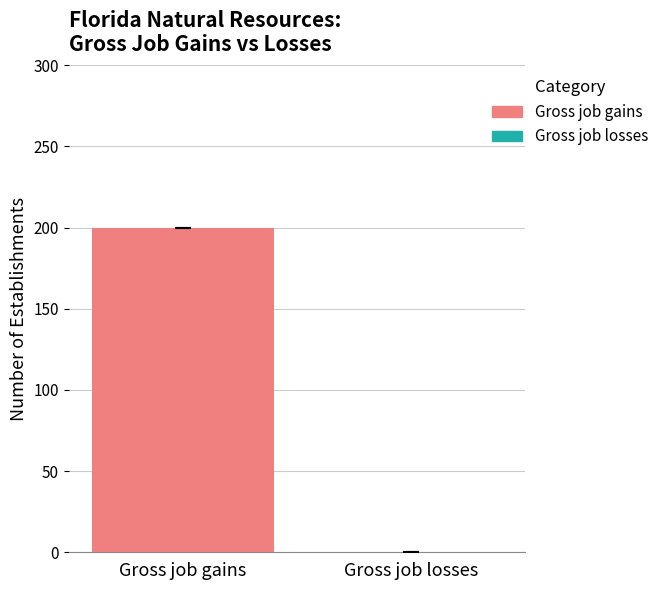

What is the difference between the highest and lowest values at 2016?

200